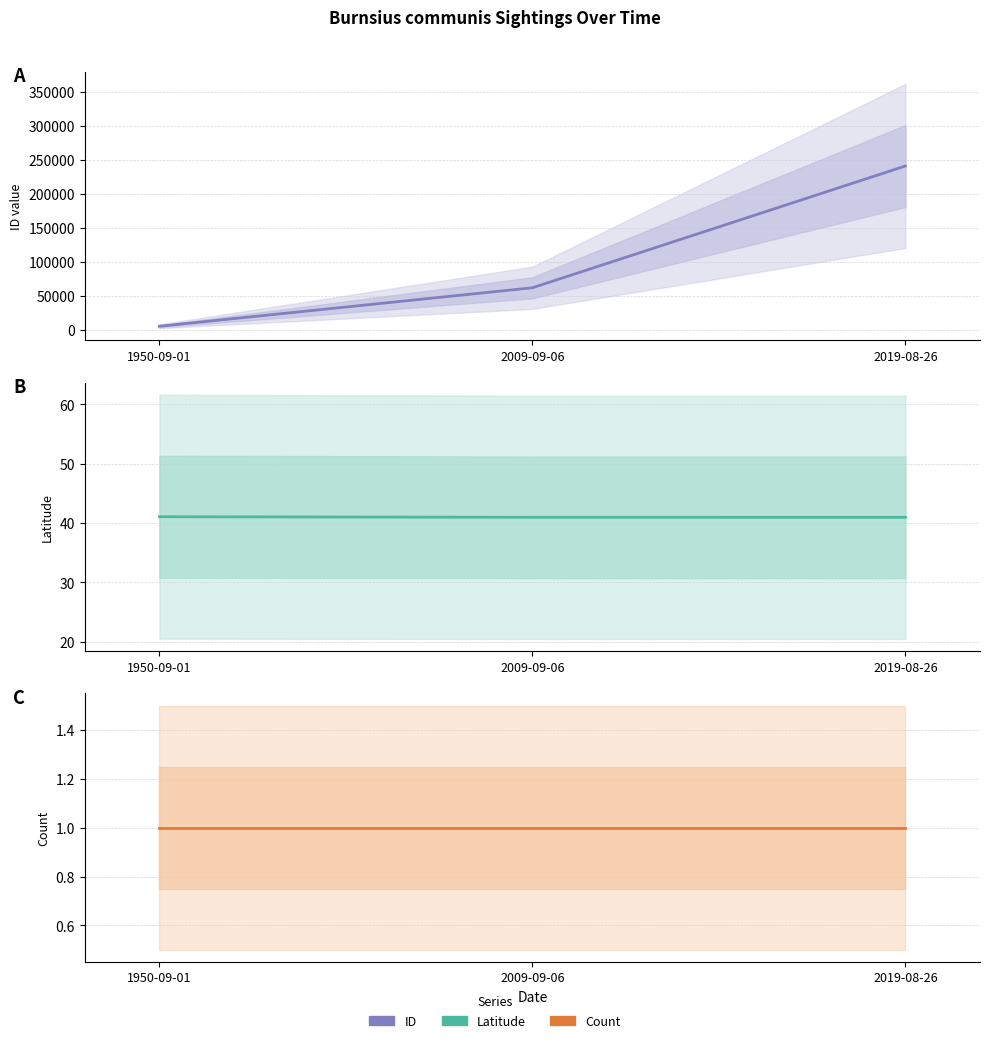

What is the label of the 2nd point from the right?

2009-09-06